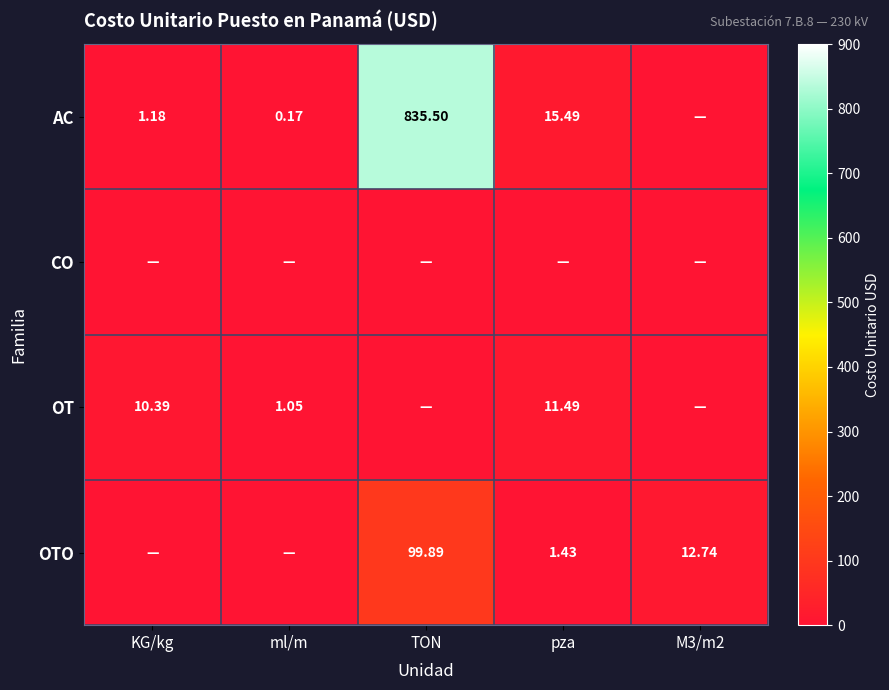

Is the value of OTO at M3/m2 greater than the value of OT at pza?

Yes